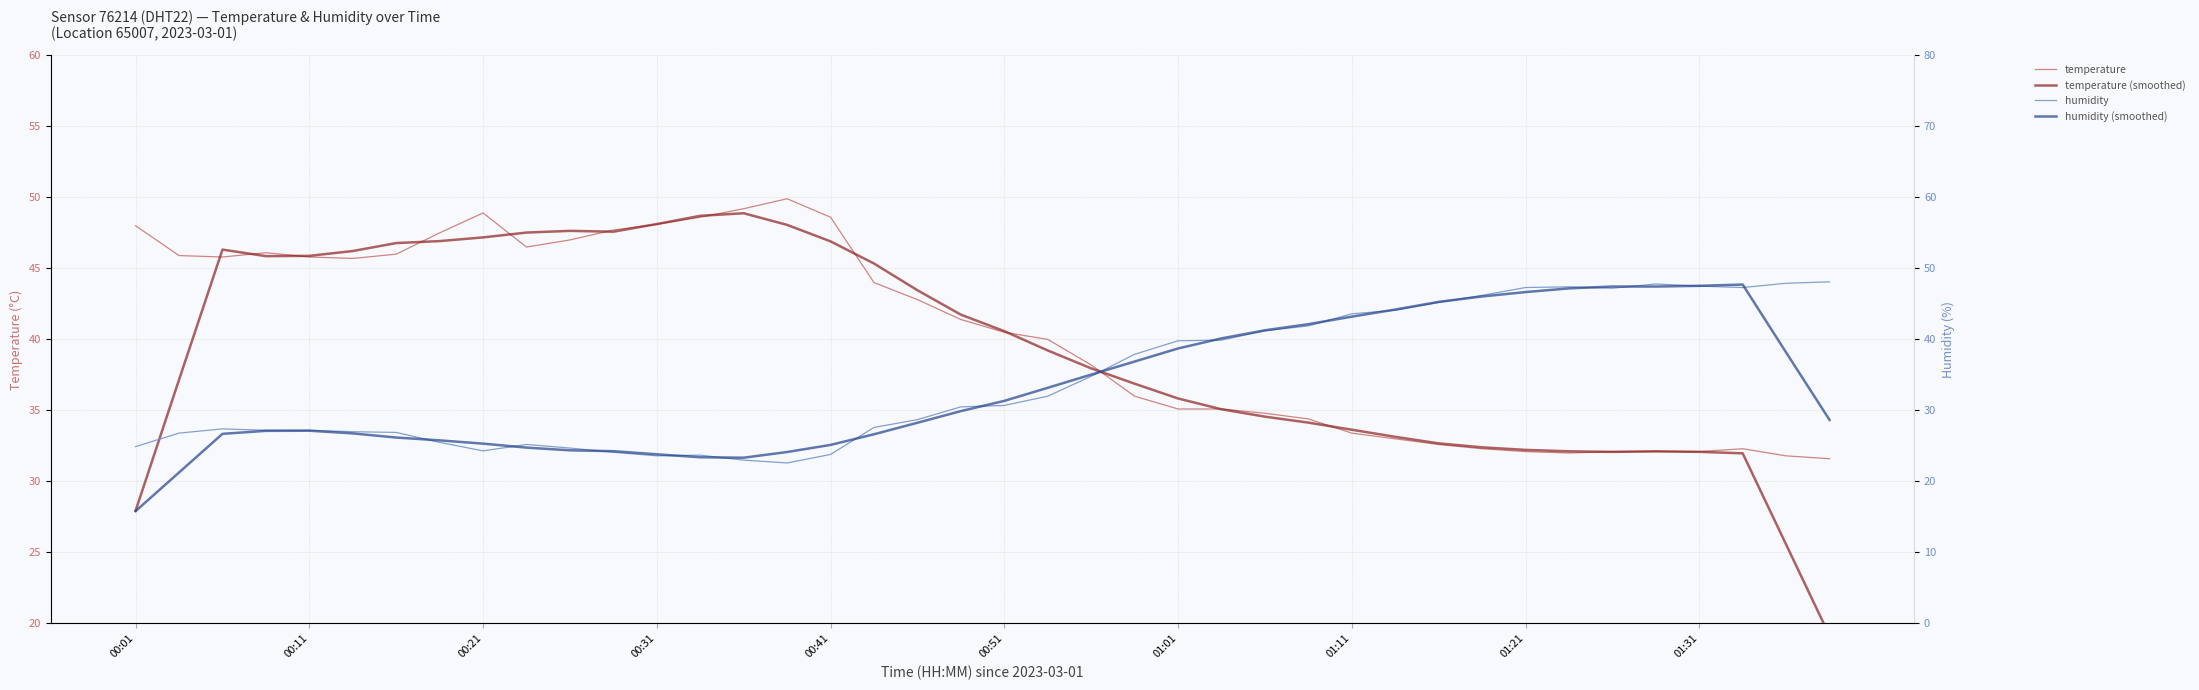

At which label does temperature first exceed 41?

00:01